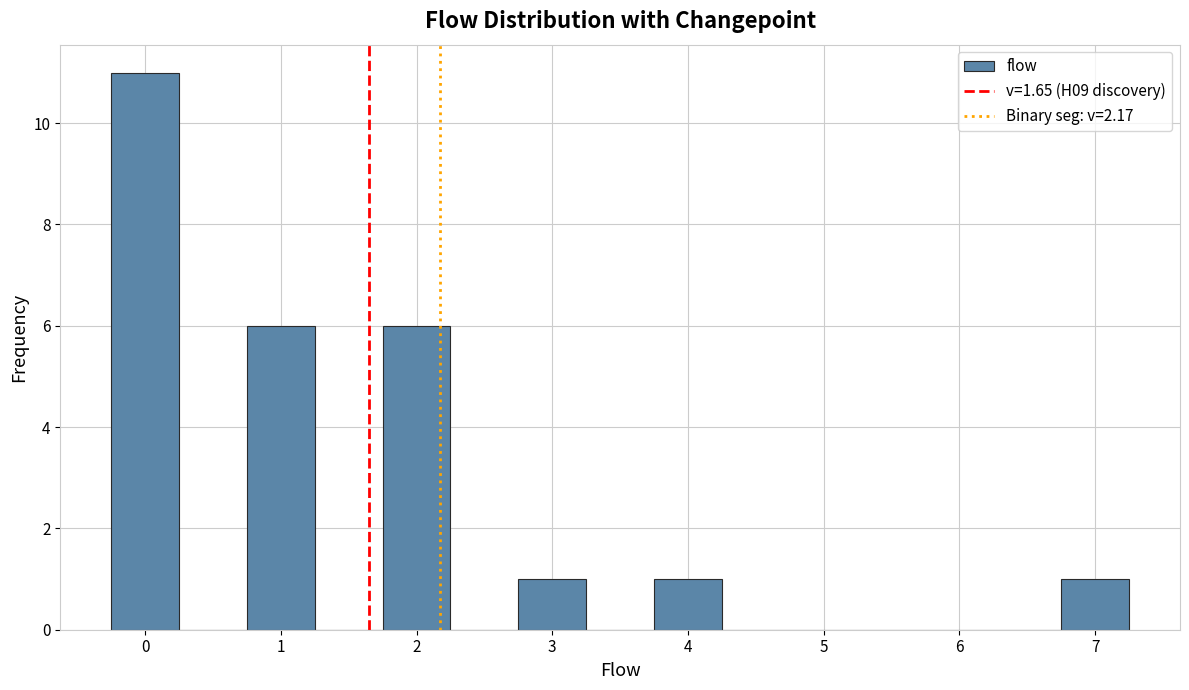

What is the height of the bar covering -0.25 to 0.25 on the x-axis? Neither the bar edges nor the heights are printed on the chart, so give them approximately, as read against the axes.

11